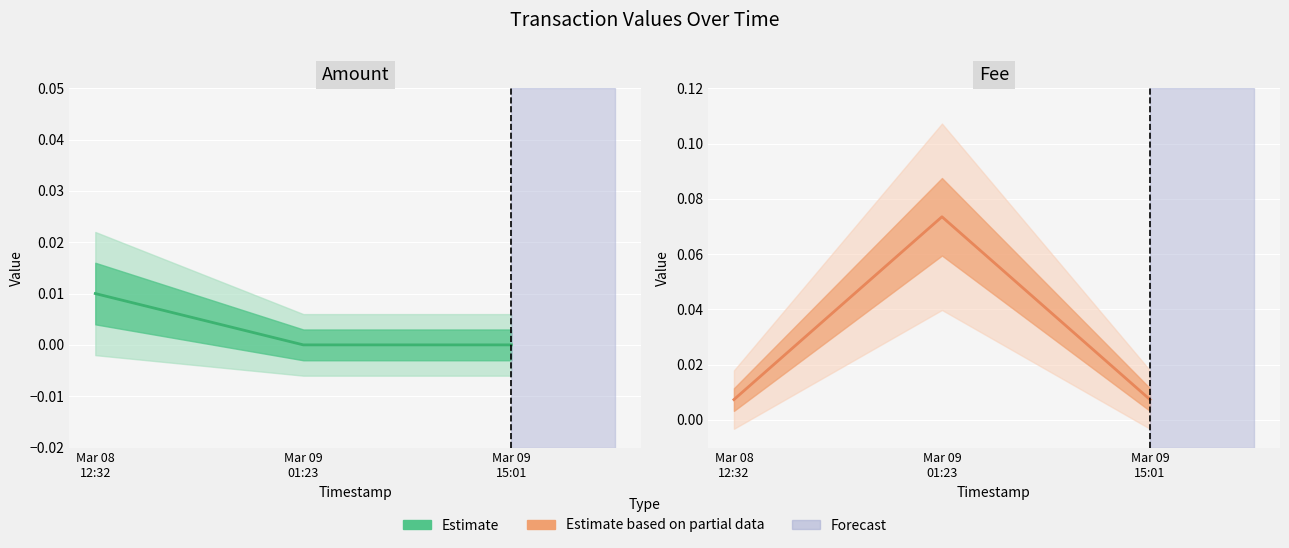

Reading left to right, transcribe all the data shown in this chart.

Estimate: Mar 08
12:32=0.0	Mar 09
01:23=0.0	Mar 09
15:01=0.0
Estimate based on partial data: Mar 08
12:32=0.0	Mar 09
01:23=0.1	Mar 09
15:01=0.0